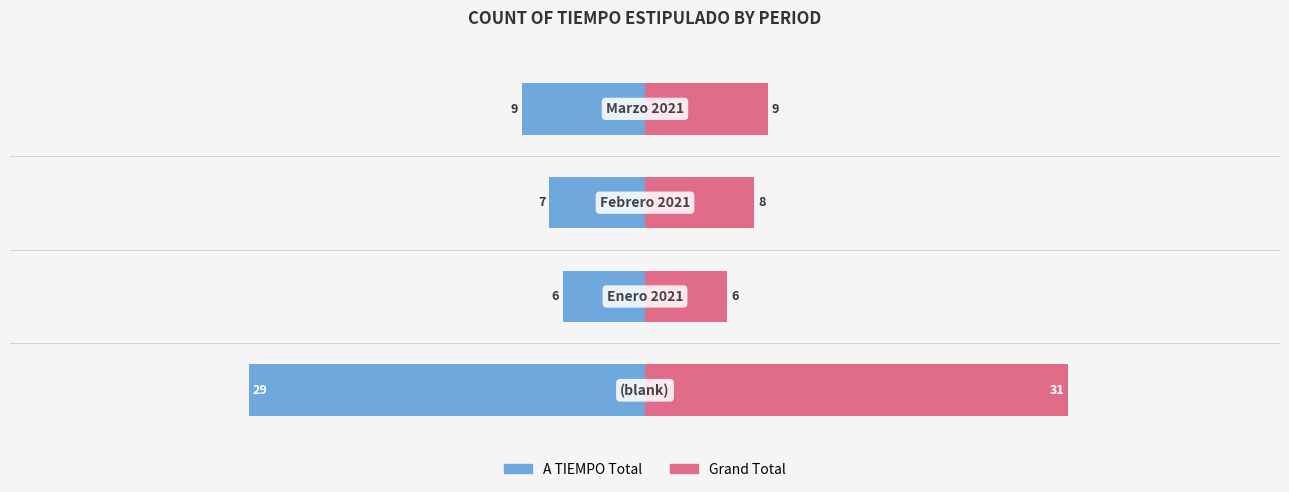

Reading left to right, transcribe all the data shown in this chart.

A TIEMPO Total: -29	-6	-7	-9
Grand Total: 31	6	8	9